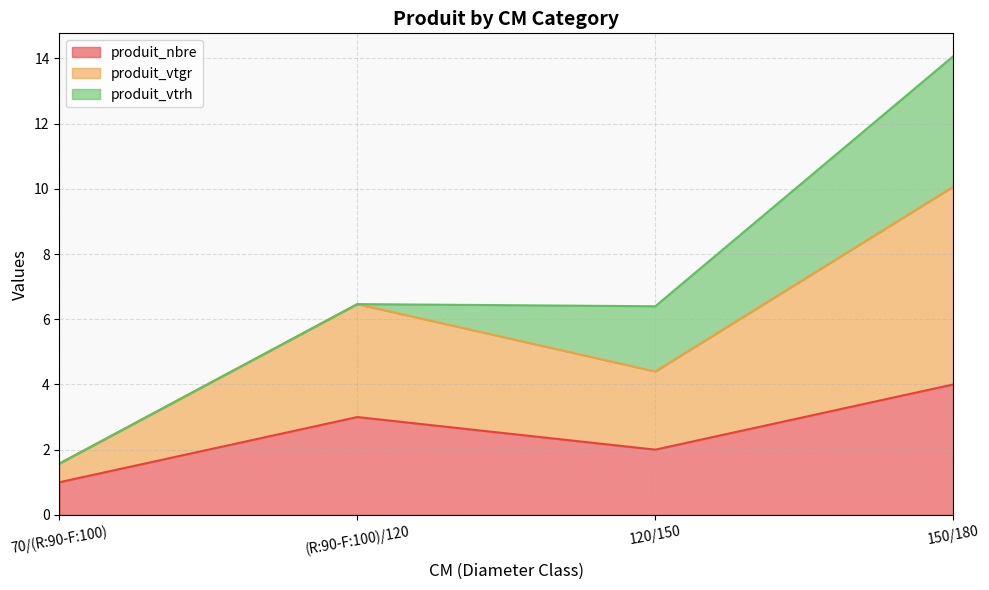

What is the value of the produit_vtgr point at the 4th from the left?

10.1